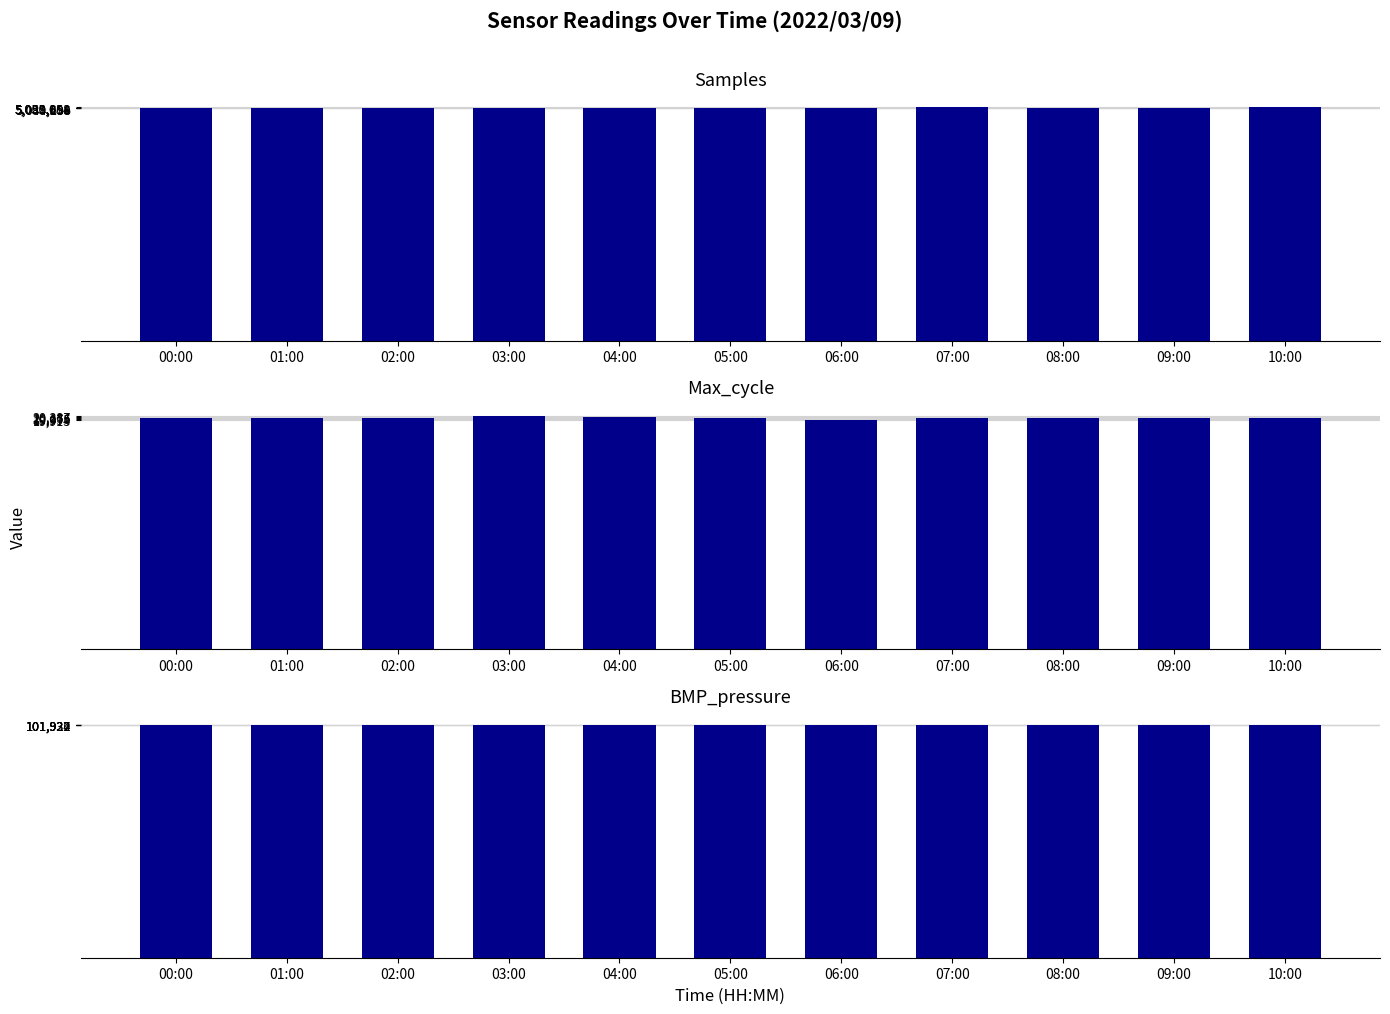

What is the label of the 4th bar from the left?

03:00